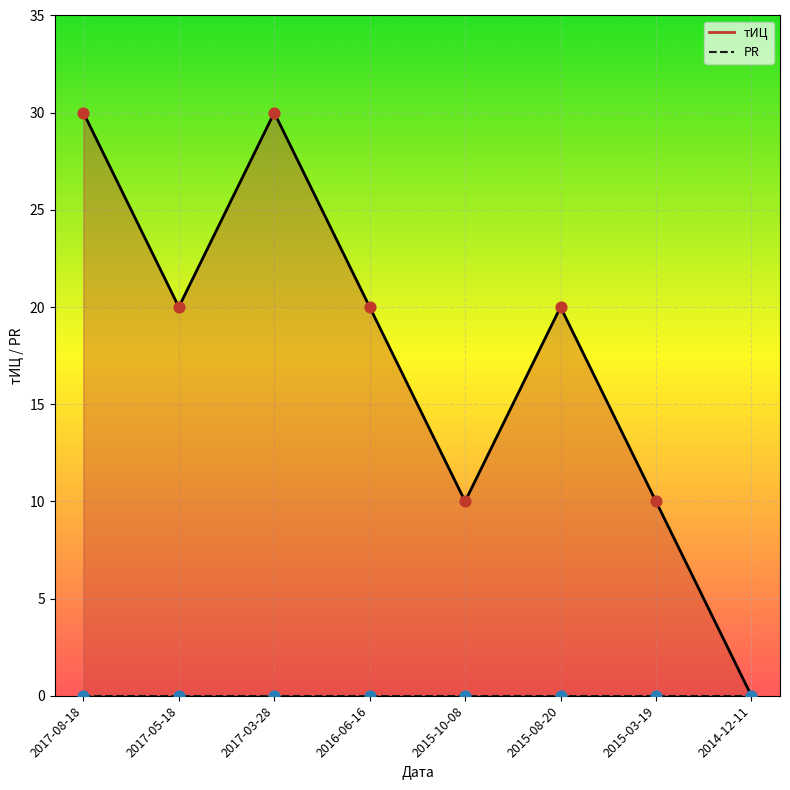

Approximately how many times larger is the value at 2017-05-18 compared to 2017-08-18?

0.7